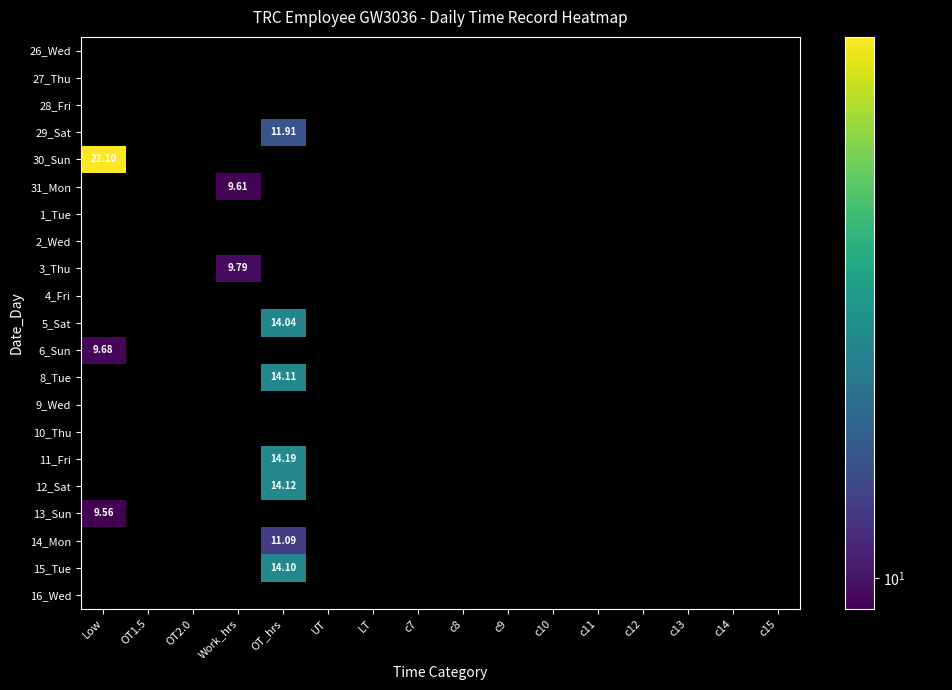

List the labels in order of 4_Fri value, smallest first.

Low, OT1.5, OT2.0, Work_hrs, OT_hrs, UT, LT, c7, c8, c9, c10, c11, c12, c13, c14, c15